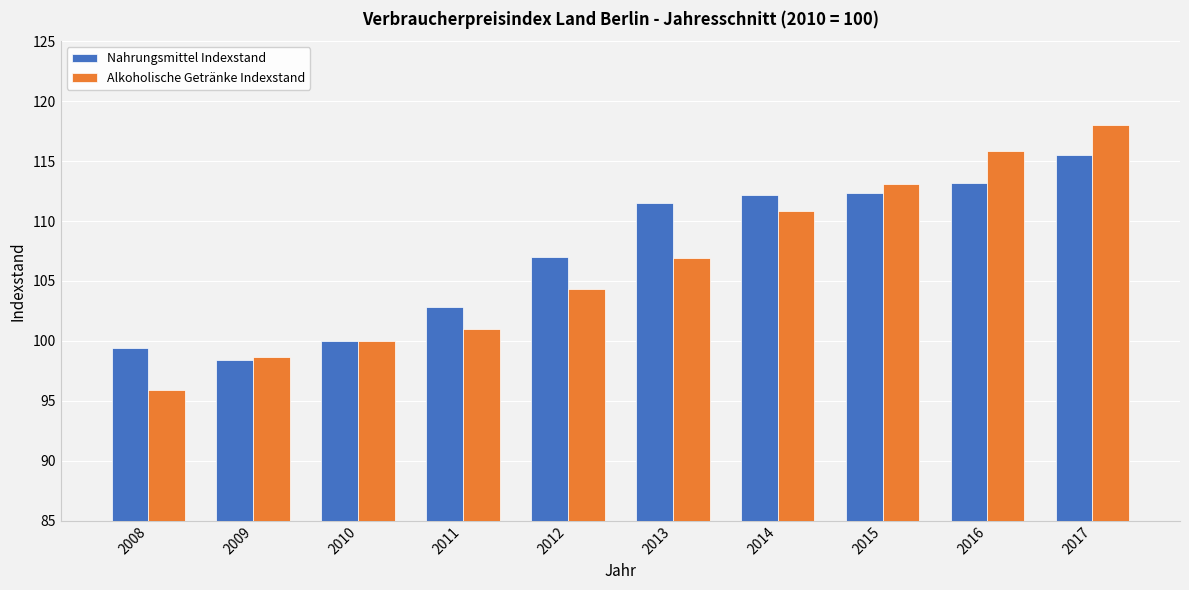

What is the difference between the second highest and second lowest values in the Alkoholische Getränke Indexstand series?

17.1